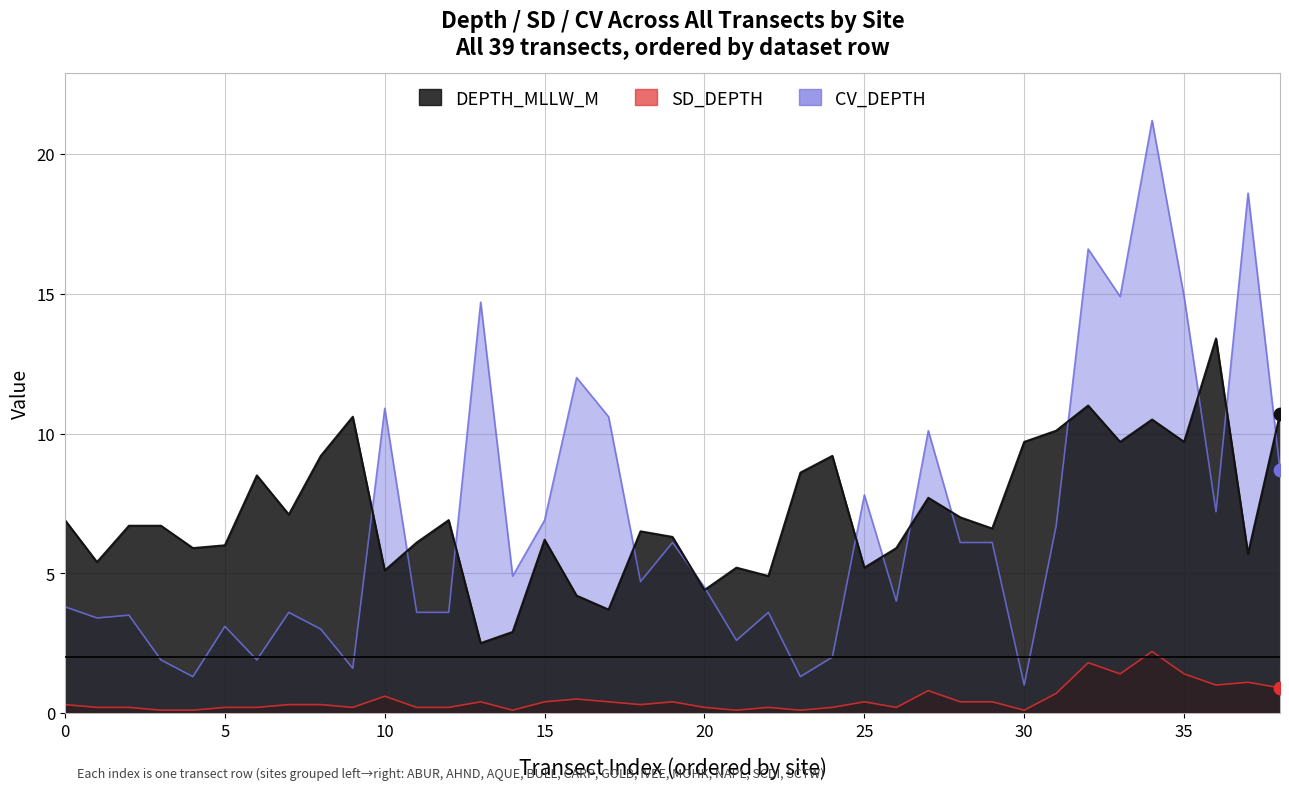

What are all the series names shown in the legend?

DEPTH_MLLW_M, SD_DEPTH, CV_DEPTH